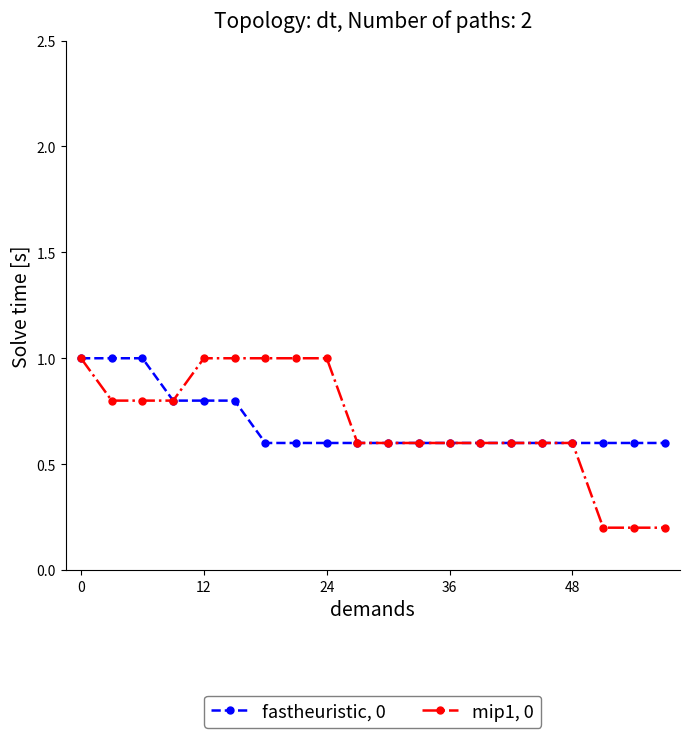

What is the value of the fastheuristic, 0 point at the 12th from the left?

0.6